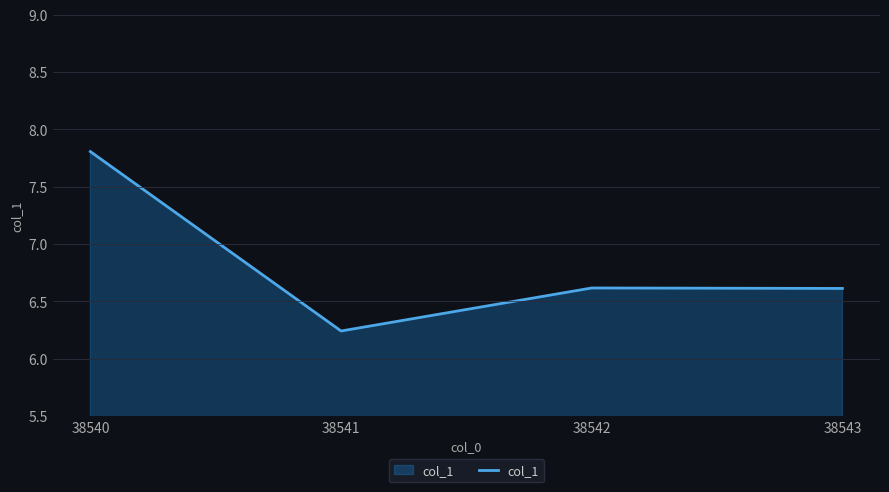

What is the ratio of the value at 38540 to the value at 38541?

1.3